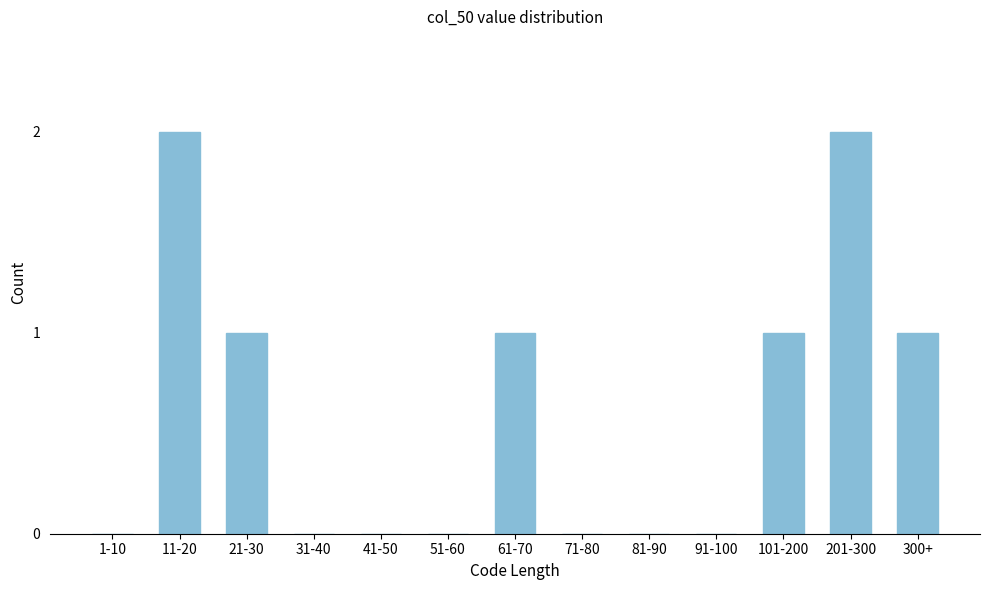

Reading left to right, list all the values displayed in this chart.

1-10=0	11-20=2	21-30=1	31-40=0	41-50=0	51-60=0	61-70=1	71-80=0	81-90=0	91-100=0	101-200=1	201-300=2	300+=1